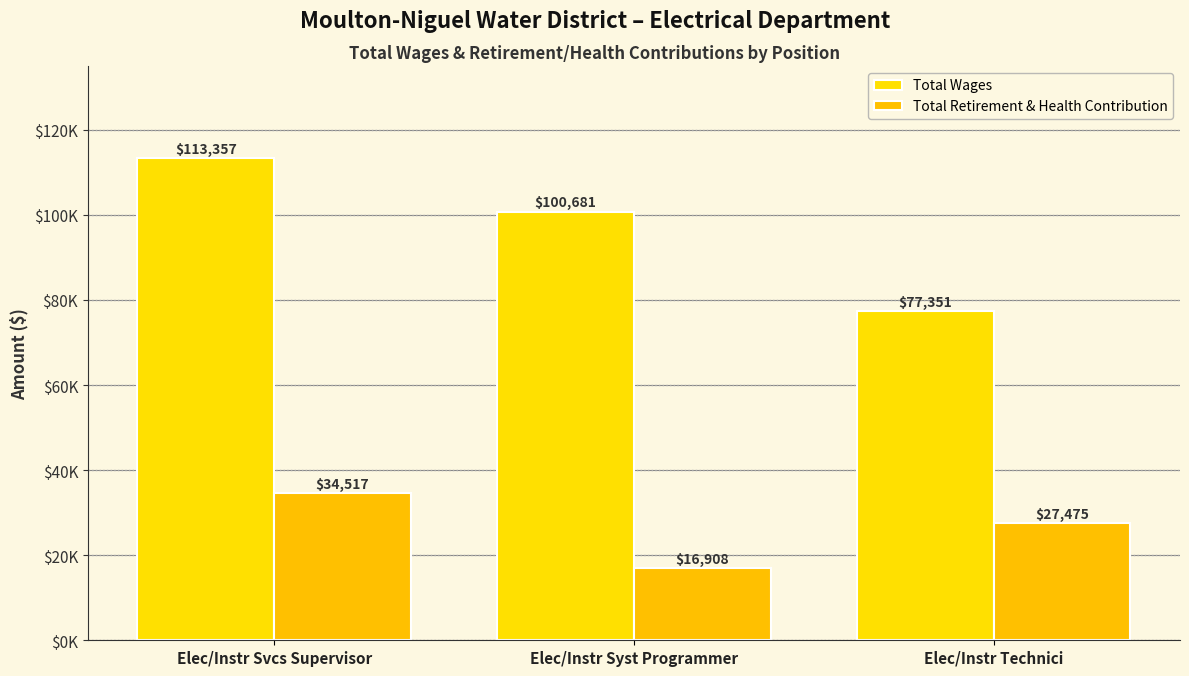

Which series changed the most between Elec/Instr Syst Programmer and Elec/Instr Technici?

Total Wages